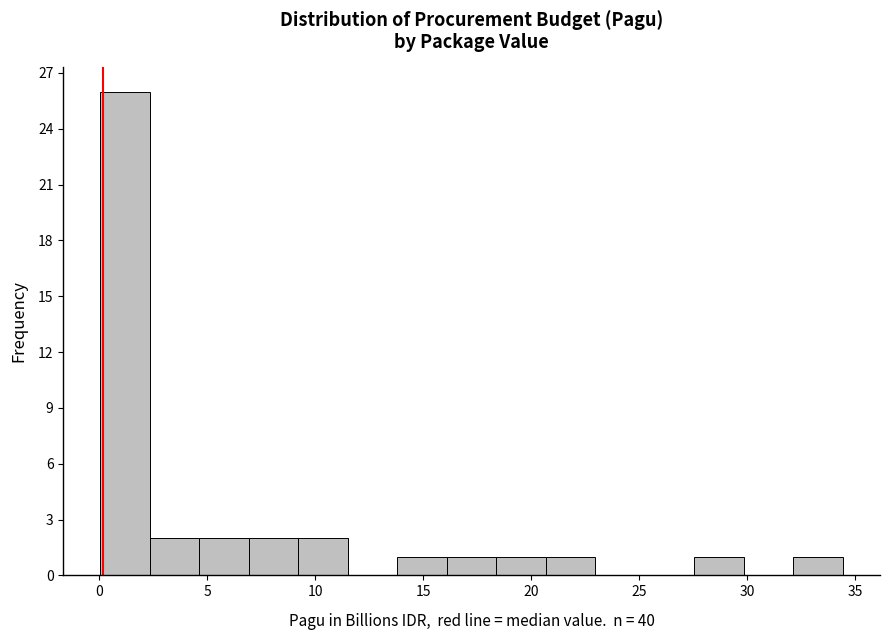

Reading left to right, transcribe this chart: for each bar, give the range it covers on the x-axis and its height. Neither the bar edges nor the heights are printed on the chart, so give them approximately, as read against the axes.

0.0 to 2.5: 26
2.5 to 4.5: 2
4.5 to 7.0: 2
7.0 to 9.0: 2
9.0 to 11.5: 2
11.5 to 14.0: 0
14.0 to 16.0: 1
16.0 to 18.5: 1
18.5 to 20.5: 1
20.5 to 23.0: 1
23.0 to 25.5: 0
25.5 to 27.5: 0
27.5 to 30.0: 1
30.0 to 32.0: 0
32.0 to 34.5: 1